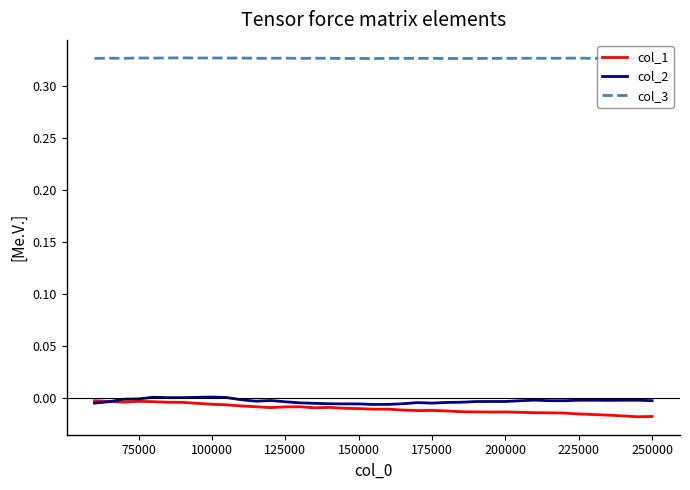

True or false: col_1 and col_3 cross at least once.

False